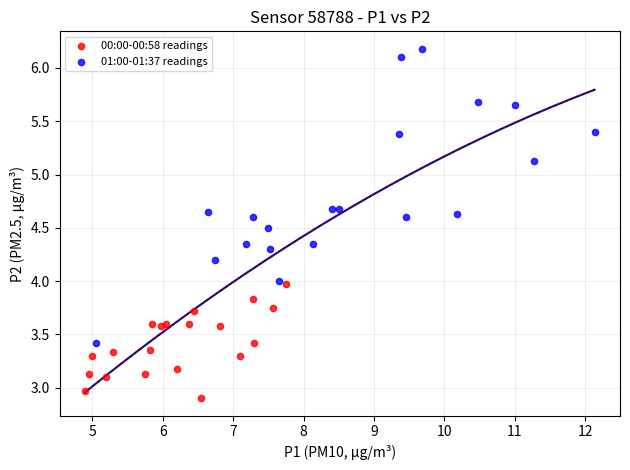

Which series has the largest Y range (max minus min)?

01:00-01:37 readings